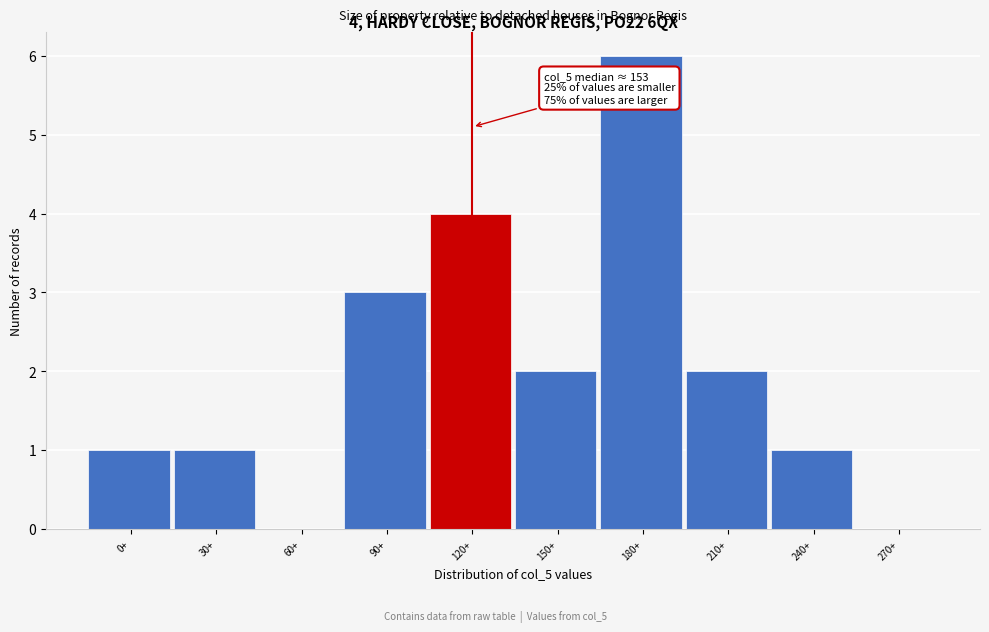

Reading right to left, extract all data points from this chart.

270+=0	240+=1	210+=2	180+=6	150+=2	120+=4	90+=3	60+=0	30+=1	0+=1